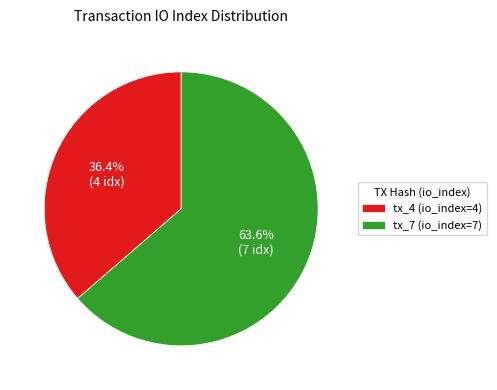

True or false: tx_7 (io_index=7) accounts for 64% of the total.

True